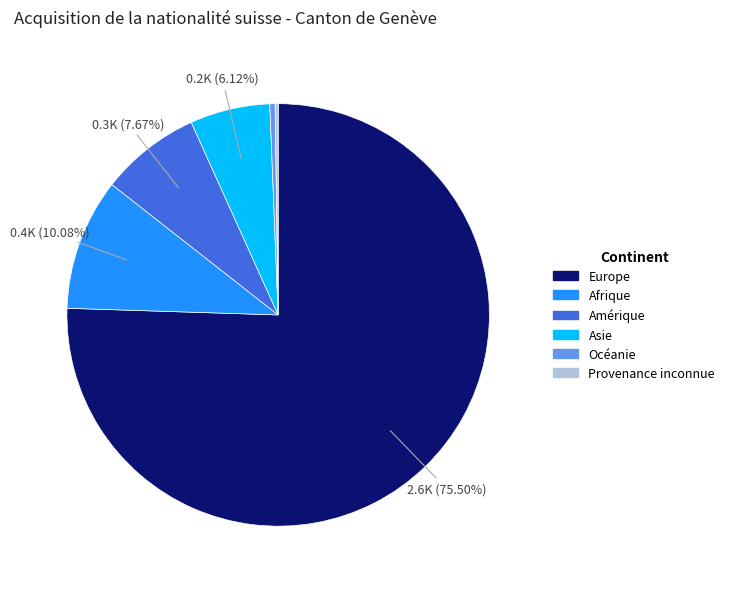

What is the ratio of the value at Asie to the value at Océanie?

15.2